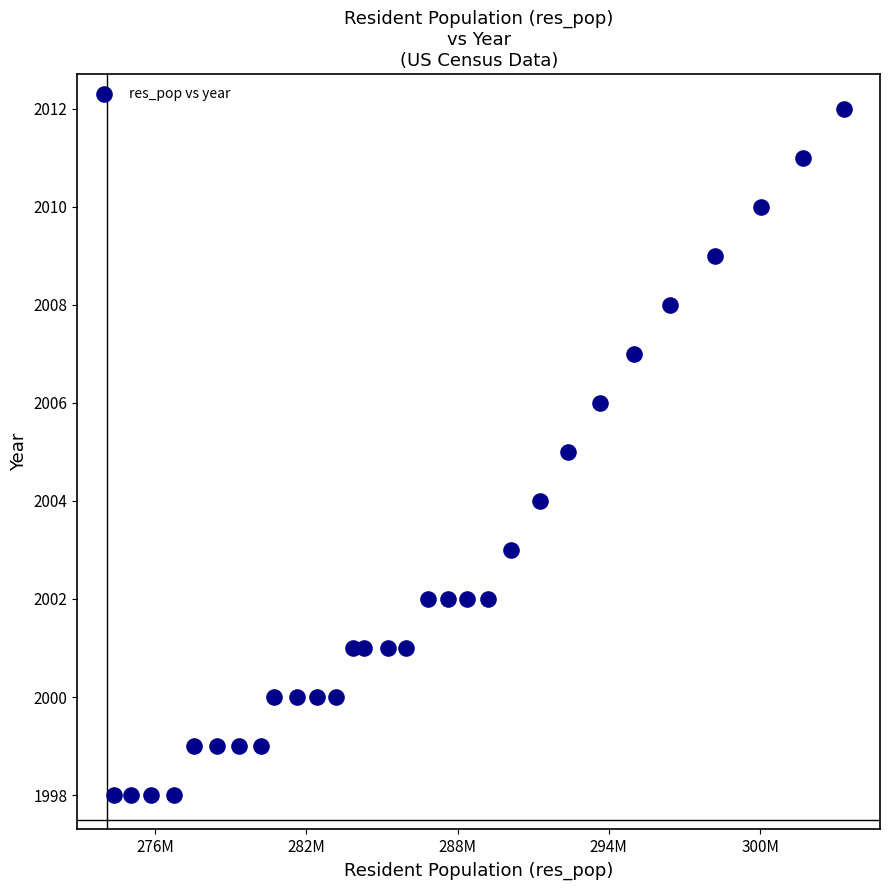

What is the range of Y values (max minus min)?

14